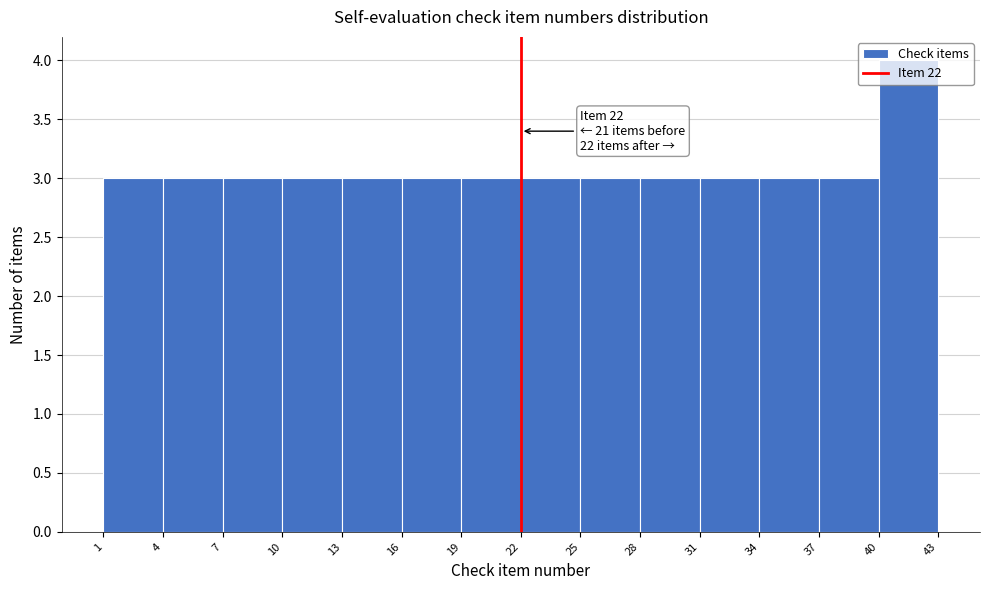

Over which range of the x-axis is the bar tallest?

40 to 43